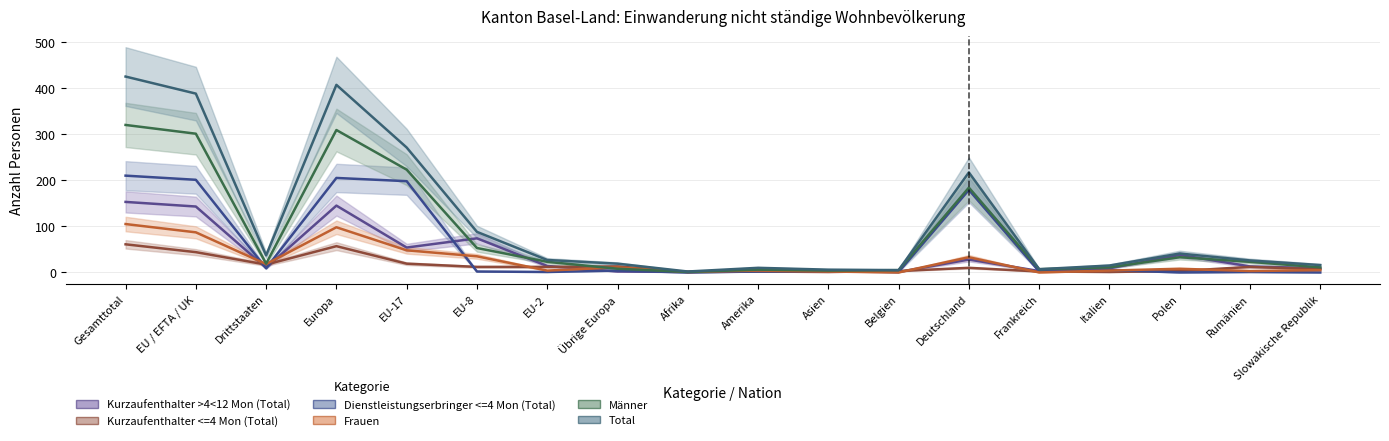

How many data points does each series have?

18